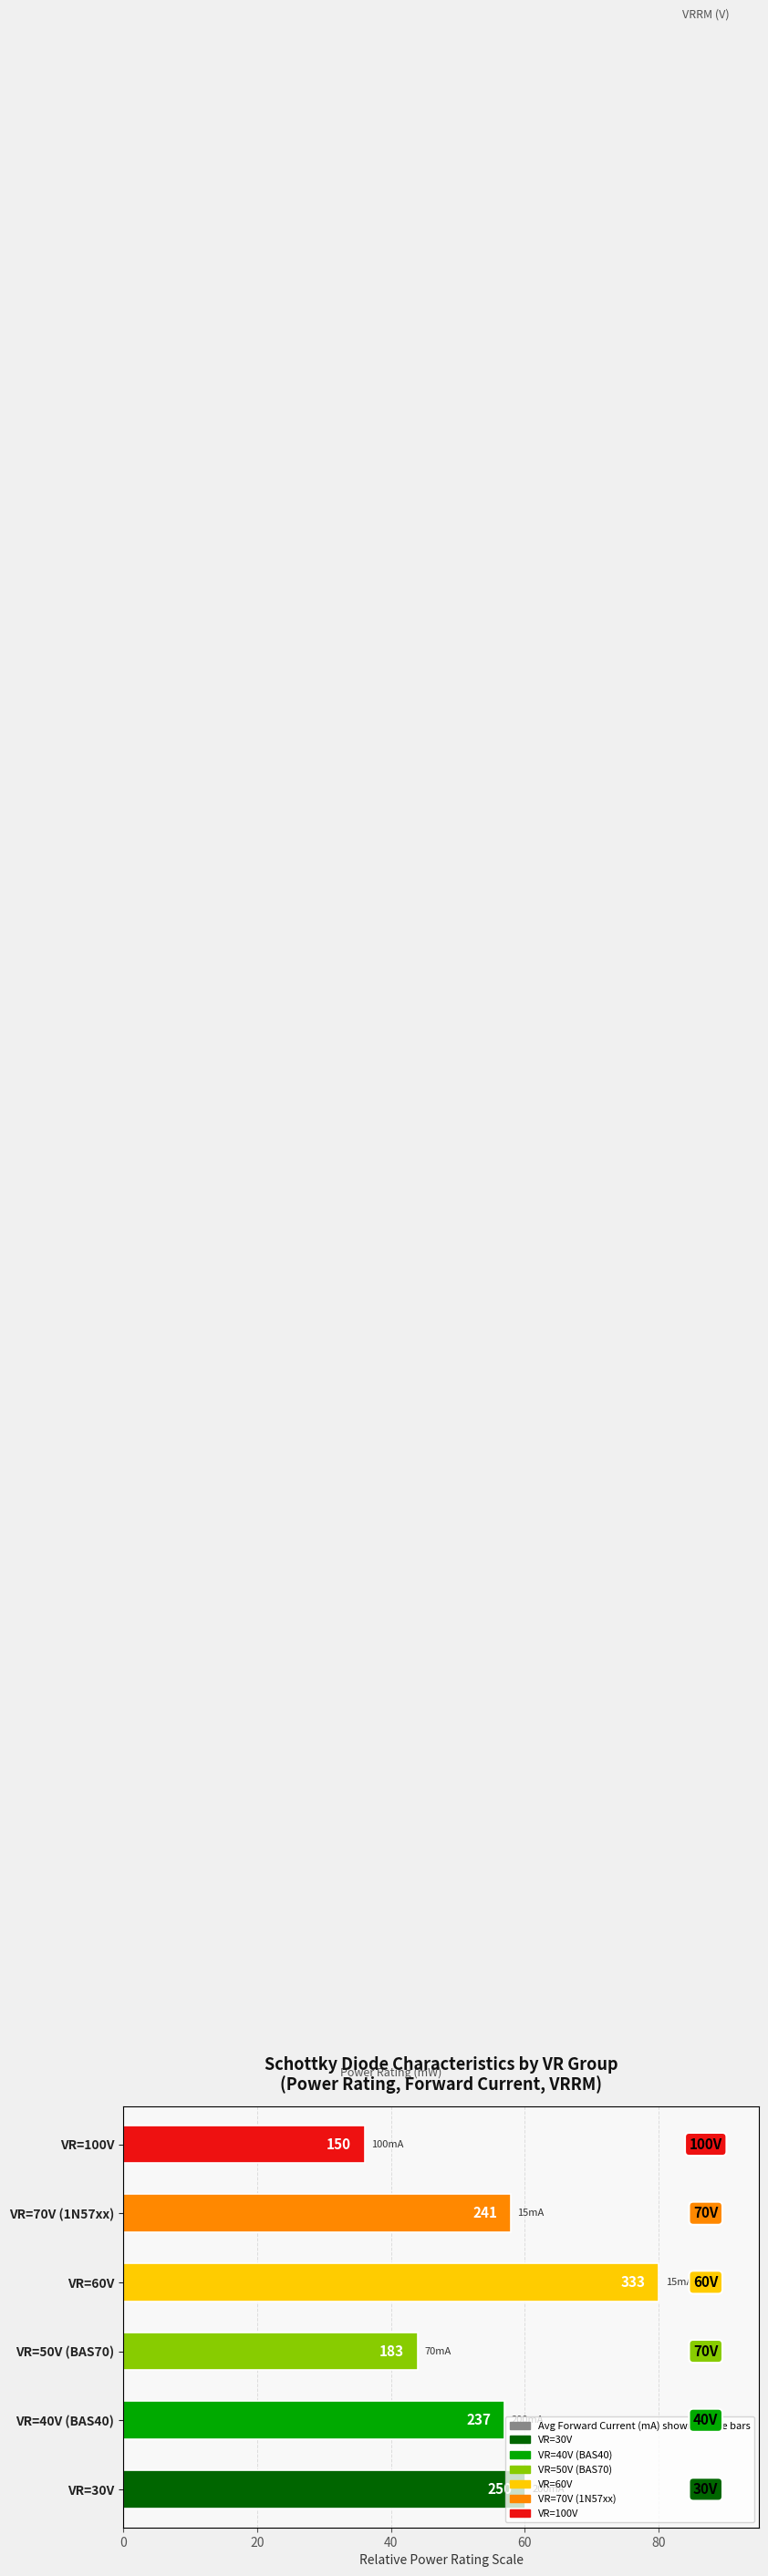

True or false: the data shows 30.6 at VR=50V (BAS70).

False